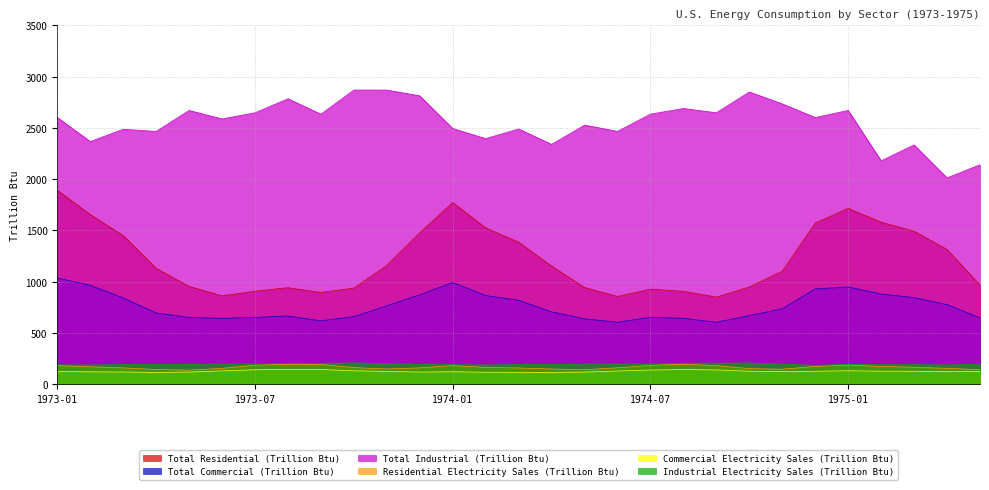

Reading right to left, transcribe all the data shown in this chart.

Total Residential (Trillion Btu): 1975-05=966.3	1975-04=1314.0	1975-03=1491.7	1975-02=1579.8	1975-01=1714.4	1974-12=1571.2	1974-11=1101.1	1974-10=948.3	1974-09=849.5	1974-08=905.3	1974-07=926.9	1974-06=855.0	1974-05=942.7	1974-04=1151.2	1974-03=1385.0	1974-02=1523.8	1974-01=1771.9	1973-12=1476.4	1973-11=1158.1	1973-10=936.7	1973-09=894.1	1973-08=940.7	1973-07=905.9	1973-06=861.4	1973-05=953.6	1973-04=1129.6	1973-03=1449.5	1973-02=1654.7	1973-01=1891.1
Total Commercial (Trillion Btu): 1975-05=646.0	1975-04=775.9	1975-03=843.7	1975-02=879.4	1975-01=947.1	1974-12=928.9	1974-11=734.6	1974-10=668.3	1974-09=603.0	1974-08=642.1	1974-07=651.9	1974-06=603.5	1974-05=637.0	1974-04=704.9	1974-03=817.1	1974-02=864.3	1974-01=990.7	1973-12=871.8	1973-11=763.8	1973-10=658.0	1973-09=617.2	1973-08=664.3	1973-07=650.3	1973-06=641.2	1973-05=650.0	1973-04=693.9	1973-03=841.1	1973-02=963.3	1973-01=1035.2
Total Industrial (Trillion Btu): 1975-05=2140.7	1975-04=2012.2	1975-03=2334.0	1975-02=2179.2	1975-01=2670.6	1974-12=2601.4	1974-11=2734.8	1974-10=2850.7	1974-09=2648.1	1974-08=2689.4	1974-07=2634.5	1974-06=2466.4	1974-05=2527.3	1974-04=2339.3	1974-03=2489.7	1974-02=2395.6	1974-01=2493.9	1973-12=2813.1	1973-11=2869.2	1973-10=2869.7	1973-09=2633.8	1973-08=2784.5	1973-07=2647.6	1973-06=2587.6	1973-05=2670.4	1973-04=2466.0	1973-03=2486.5	1973-02=2367.4	1973-01=2602.1
Residential Electricity Sales (Trillion Btu): 1975-05=140.9	1975-04=153.6	1975-03=164.6	1975-02=172.3	1975-01=185.3	1974-12=172.3	1974-11=145.6	1974-10=150.7	1974-09=180.7	1974-08=193.5	1974-07=182.7	1974-06=159.0	1974-05=140.3	1974-04=147.4	1974-03=157.3	1974-02=163.0	1974-01=180.4	1973-12=158.3	1973-11=147.3	1973-10=161.1	1973-09=191.8	1973-08=193.6	1973-07=184.7	1973-06=153.4	1973-05=135.9	1973-04=142.7	1973-03=158.0	1973-02=169.2	1973-01=180.3
Commercial Electricity Sales (Trillion Btu): 1975-05=123.5	1975-04=121.5	1975-03=125.2	1975-02=125.8	1975-01=130.4	1974-12=125.1	1974-11=121.8	1974-10=125.7	1974-09=138.3	1974-08=141.7	1974-07=137.2	1974-06=127.6	1974-05=117.8	1974-04=114.2	1974-03=115.4	1974-02=115.8	1974-01=120.8	1973-12=117.6	1973-11=123.7	1973-10=129.9	1973-09=142.1	1973-08=142.0	1973-07=140.0	1973-06=128.7	1973-05=117.6	1973-04=113.9	1973-03=118.3	1973-02=119.8	1973-01=123.2
Industrial Electricity Sales (Trillion Btu): 1975-05=190.5	1975-04=187.6	1975-03=189.6	1975-02=188.9	1975-01=193.2	1974-12=182.3	1974-11=195.1	1974-10=205.1	1974-09=204.4	1974-08=203.5	1974-07=196.2	1974-06=196.9	1974-05=195.3	1974-04=191.5	1974-03=190.4	1974-02=187.0	1974-01=189.2	1973-12=191.3	1973-11=199.4	1973-10=206.5	1973-09=201.9	1973-08=200.8	1973-07=195.0	1973-06=195.7	1973-05=193.9	1973-04=190.9	1973-03=190.6	1973-02=186.3	1973-01=188.6